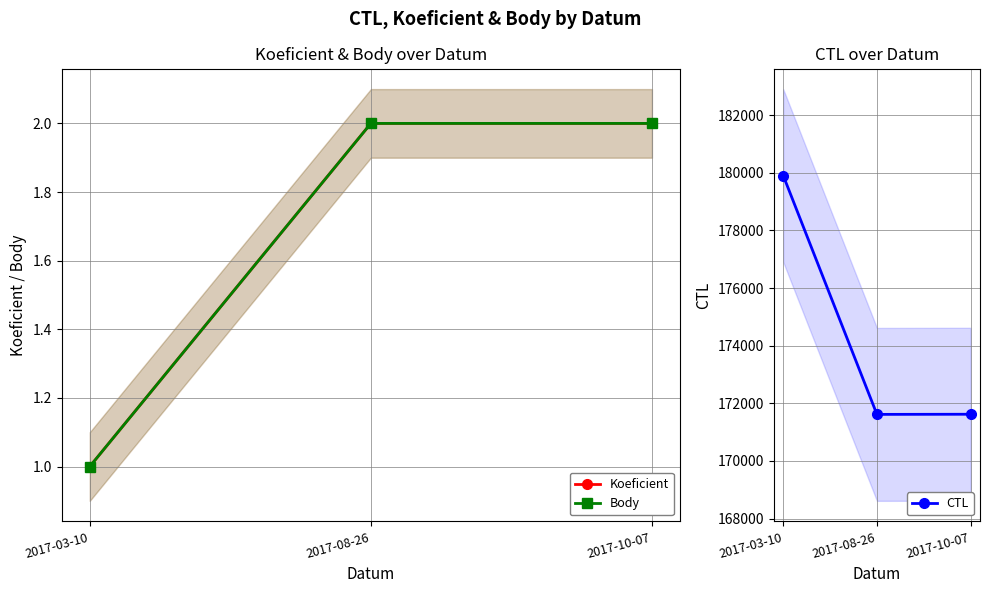

Is it true that Body equals 1 at 2017-03-10?

True